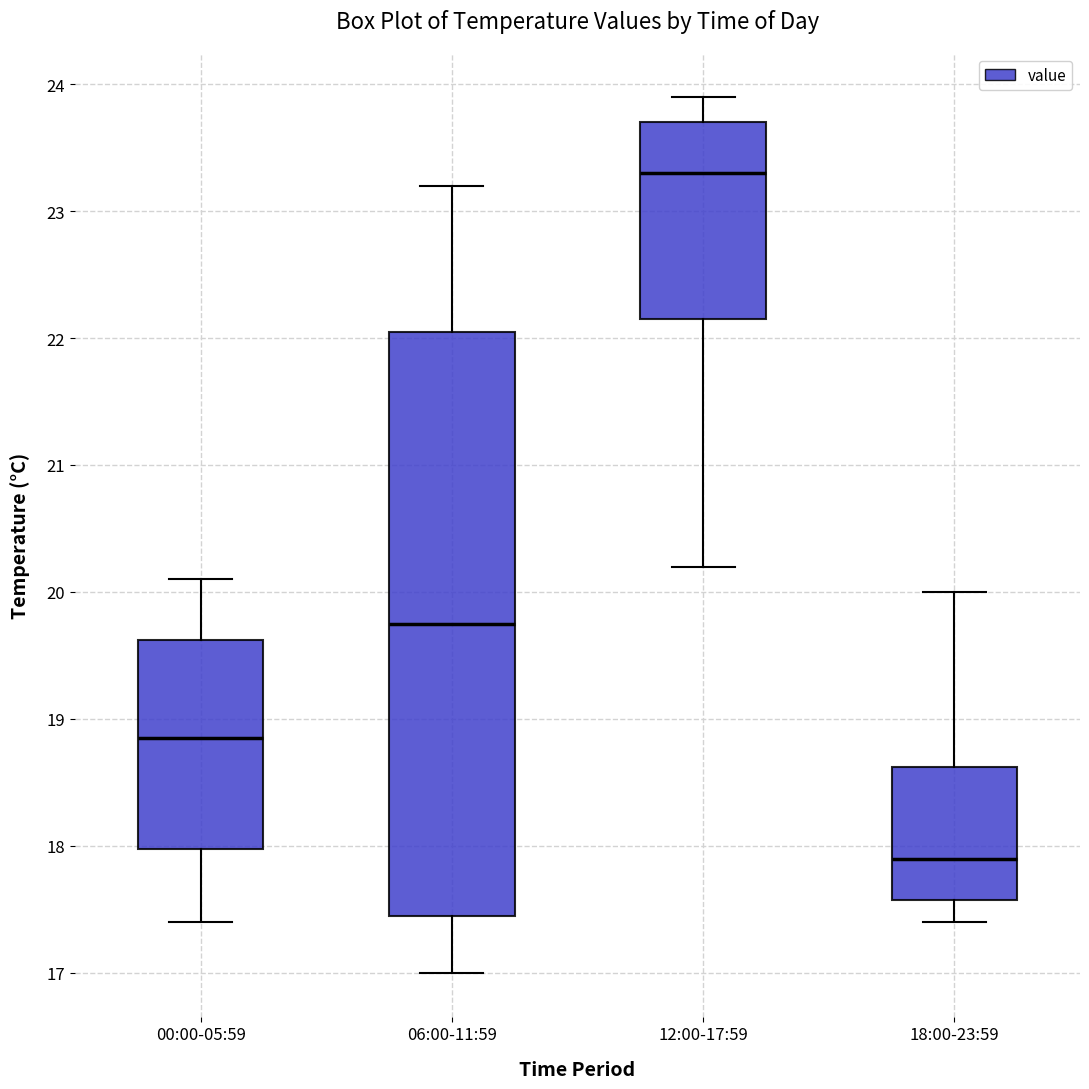

Reading left to right, read every box against the y-axis: the position of its median line, the range the box covers, and the ends of its whiskers. The values are not printed on the chart, so give them approximately, as read against the axis.

00:00-05:59: median 18.9, box 18.0 to 19.6, whiskers 17.4 to 20.1
06:00-11:59: median 19.8, box 17.5 to 22.1, whiskers 17.0 to 23.2
12:00-17:59: median 23.3, box 22.2 to 23.7, whiskers 20.2 to 23.9
18:00-23:59: median 17.9, box 17.6 to 18.6, whiskers 17.4 to 20.0